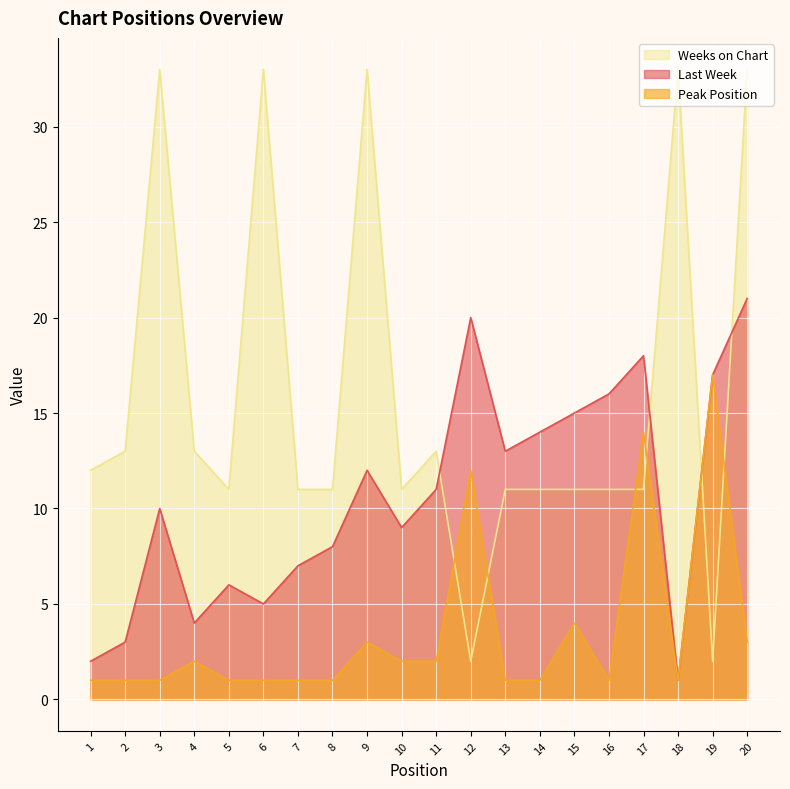

Reading left to right, extract all data points from this chart.

Last Week: 2	3	10	4	6	5	7	8	12	9	11	20	13	14	15	16	18	1	17	21
Peak Position: 1	1	1	2	1	1	1	1	3	2	2	12	1	1	4	1	14	1	17	3
Weeks on Chart: 12	13	33	13	11	33	11	11	33	11	13	2	11	11	11	11	11	33	2	33